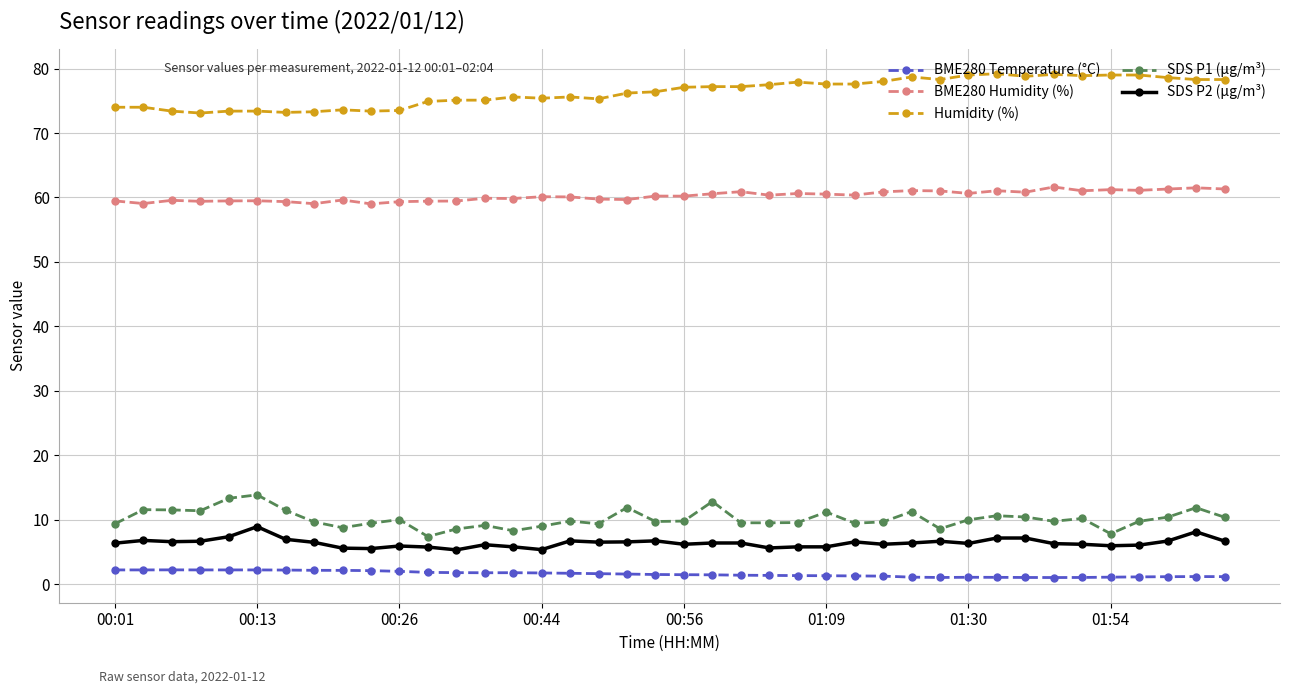

What is the minimum value shown in the chart?

1.0